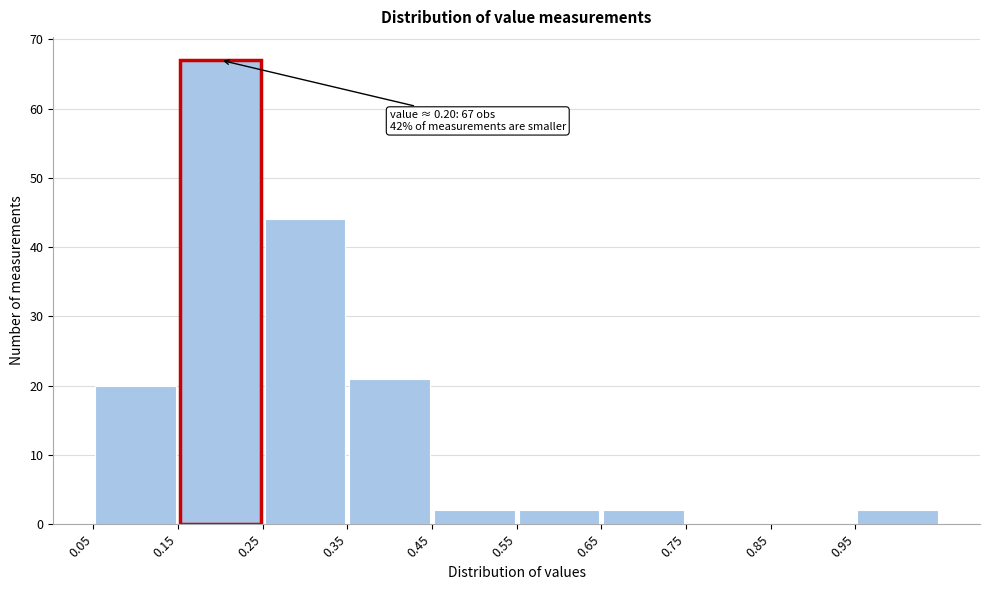

Over which range of the x-axis is the bar tallest?

0.15 to 0.25